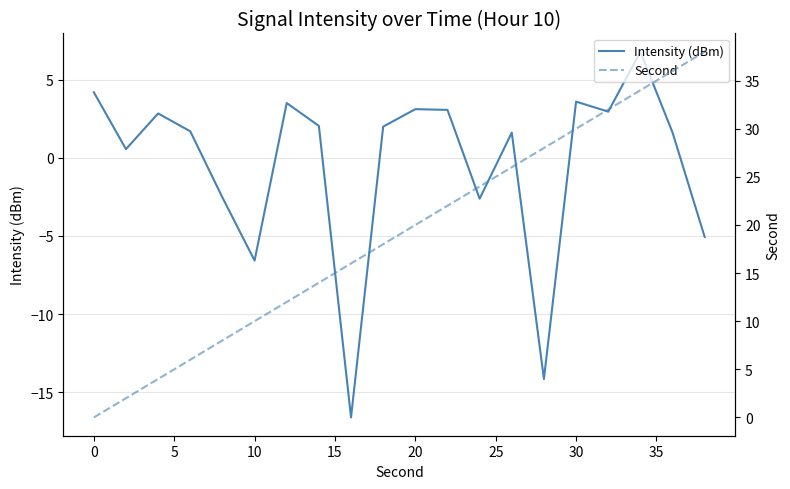

Reading left to right, transcribe all the data shown in this chart.

Intensity (dBm): 4.2	0.6	2.8	1.7	-2.5	-6.6	3.5	2.0	-16.6	2.0	3.1	3.1	-2.6	1.6	-14.1	3.6	3.0	6.8	1.6	-5.1
Second: 0.0	2.0	4.0	6.0	8.0	10.0	12.0	14.0	16.0	18.0	20.0	22.0	24.0	26.0	28.0	30.0	32.0	34.0	36.0	38.0